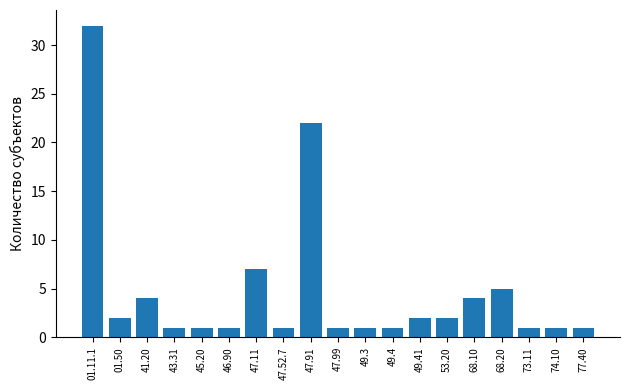

Reading left to right, what are all the values shown in this chart?

01.11.1=32	01.50=2	41.20=4	43.31=1	45.20=1	46.90=1	47.11=7	47.52.7=1	47.91=22	47.99=1	49.3=1	49.4=1	49.41=2	53.20=2	68.10=4	68.20=5	73.11=1	74.10=1	77.40=1